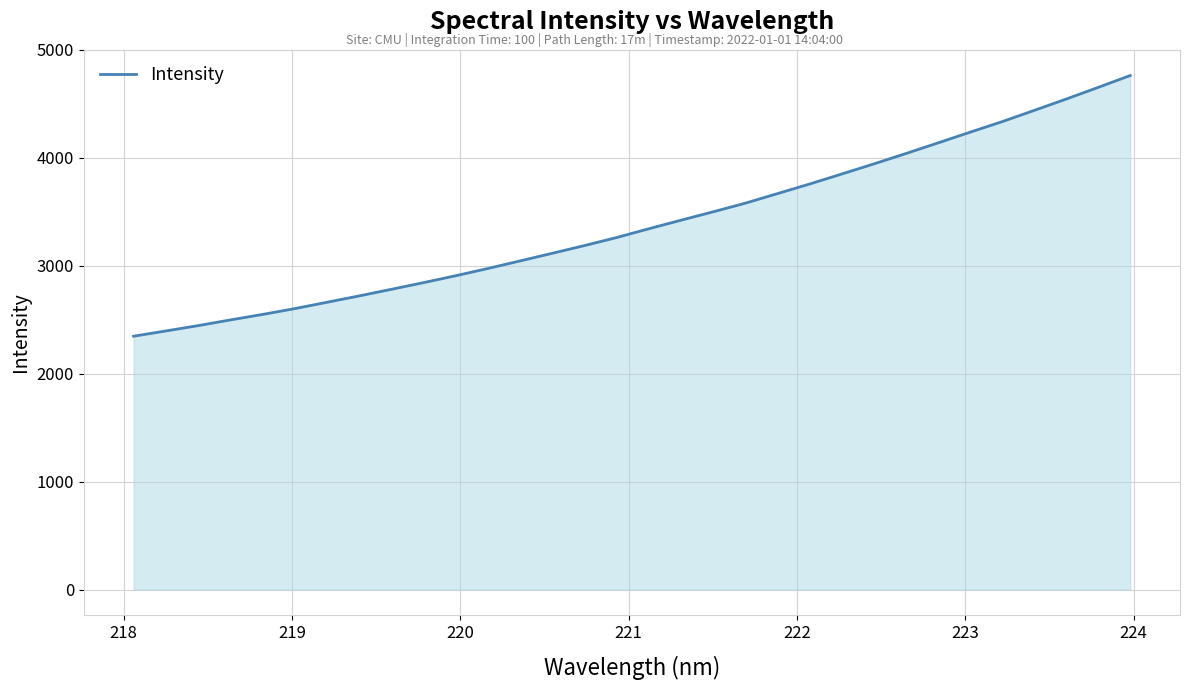

How many series are shown in this chart?

1